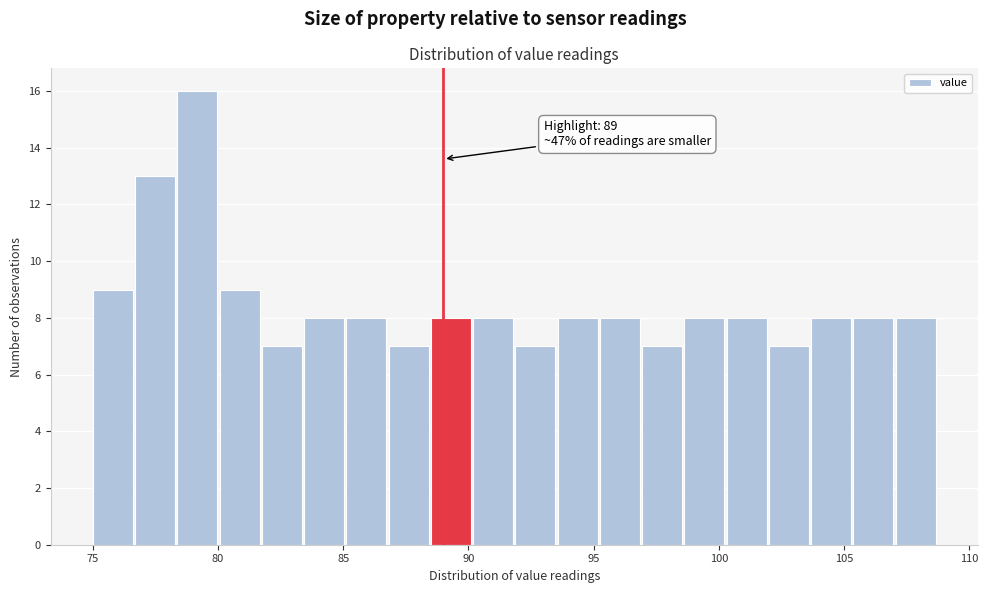

Around what value on the x-axis is the tallest bar? Give the approximate position of its centre, as read against the axis.

79.0